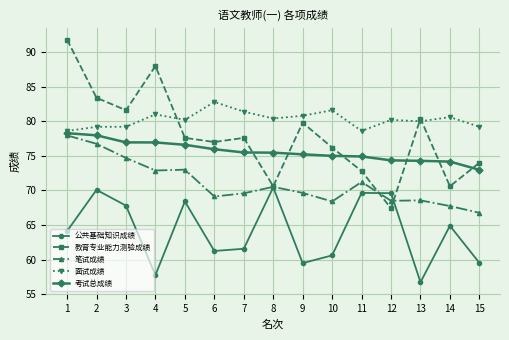

Which series changed the most between 5 and 12?

教育专业能力测验成绩